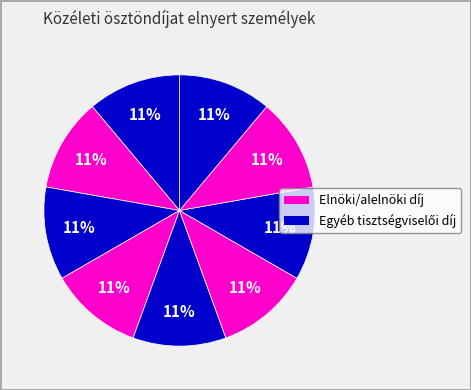

How many slices are in this pie chart?

10